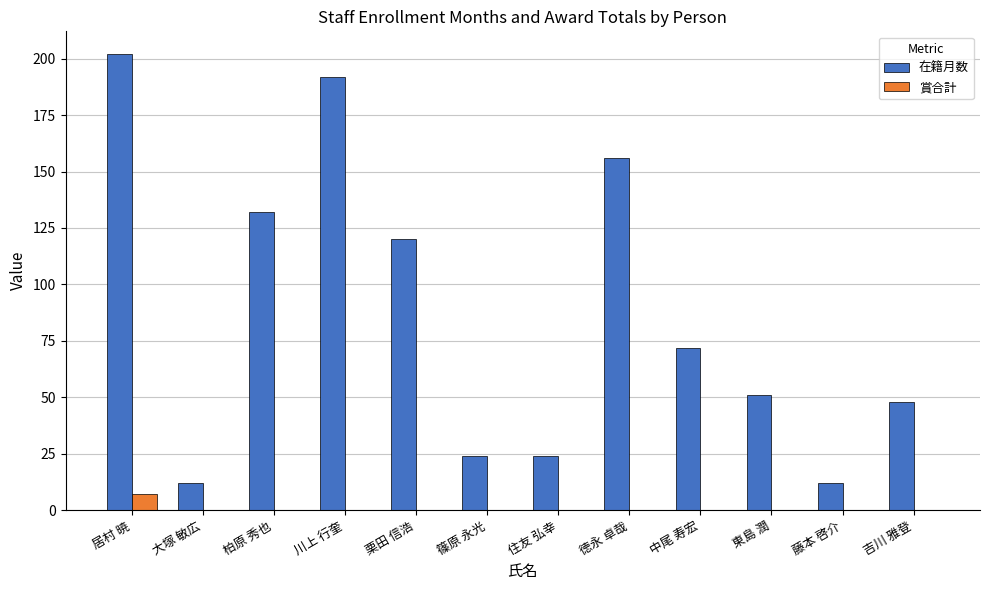

How many groups of bars are there?

12